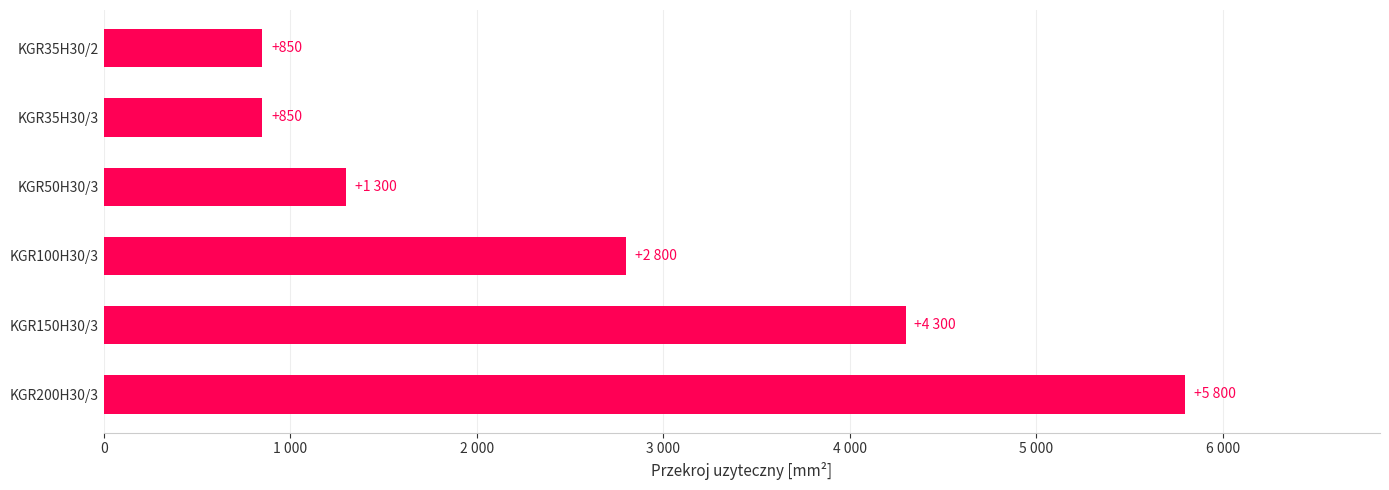

What is the maximum value shown in the chart?

5800